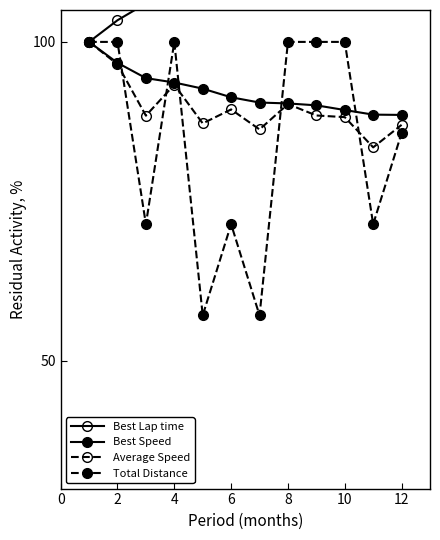

How many intersections are there between Average Speed and Total Distance?

5